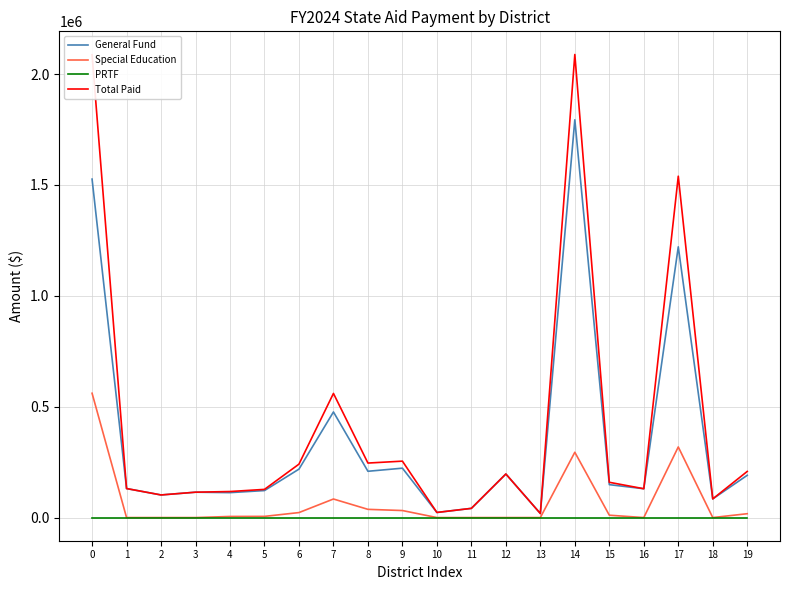

At 8, list the series in order from largest to smallest.

Total Paid, General Fund, Special Education, PRTF